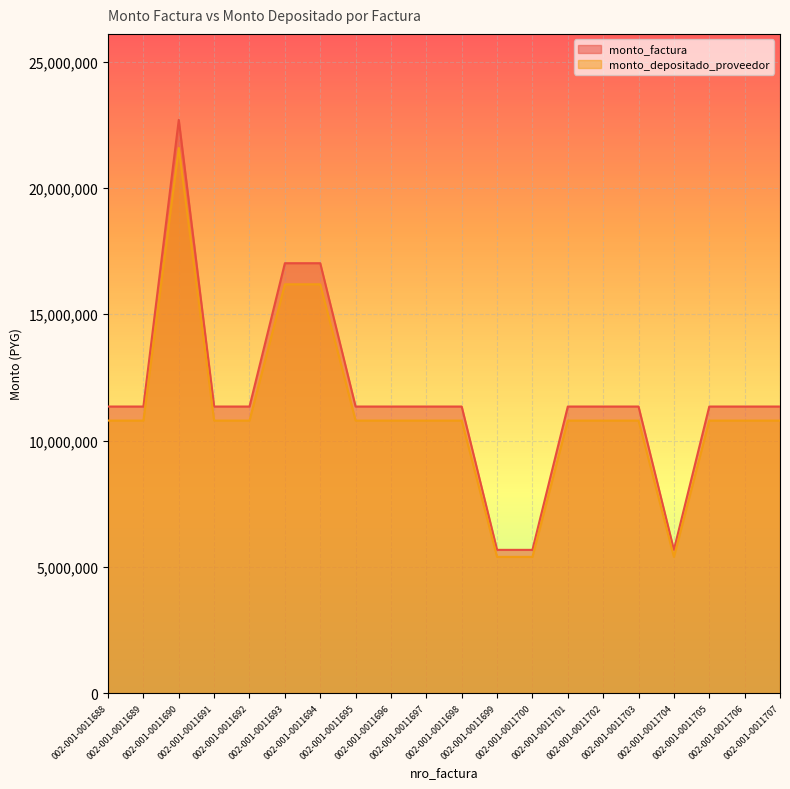

True or false: monto_factura and monto_depositado_proveedor intersect in this chart.

False